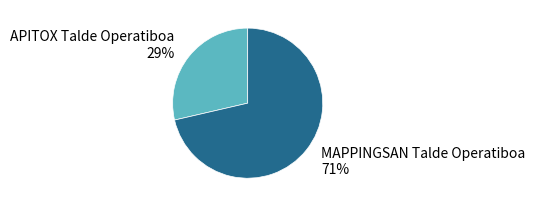

Does any single category account for the majority?

Yes